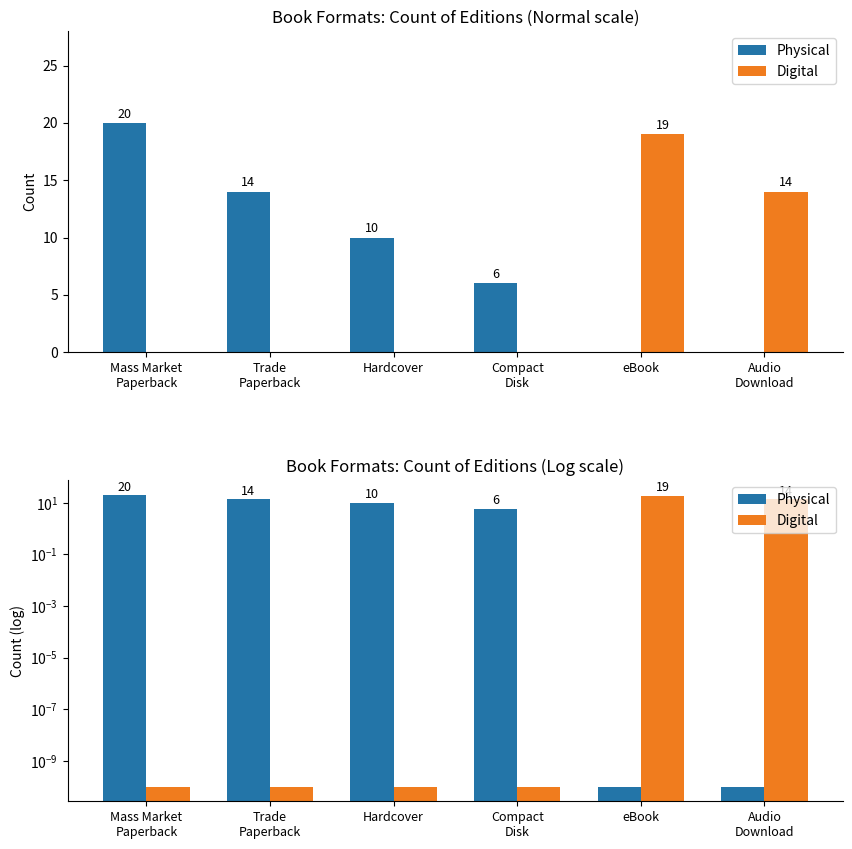

True or false: Physical has a value of 17.6 at Hardcover.

False